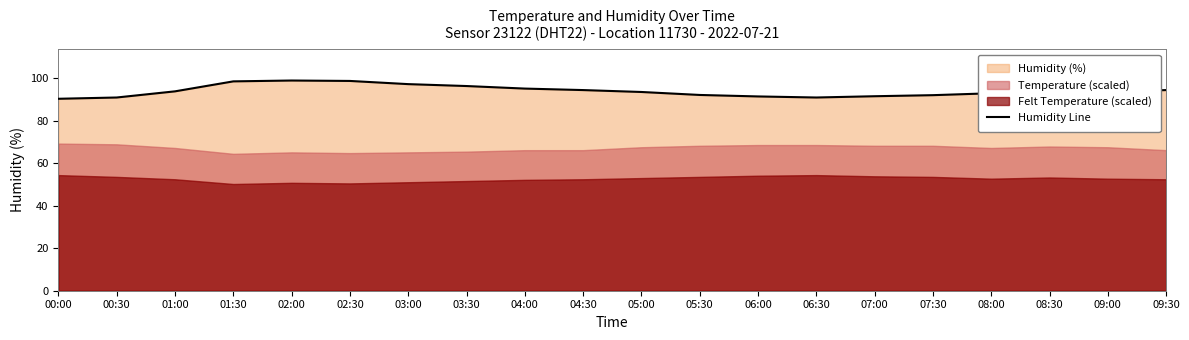

Reading left to right, transcribe all the data shown in this chart.

00:00=90.4	00:30=91.0	01:00=93.9	01:30=98.6	02:00=99.0	02:30=98.8	03:00=97.3	03:30=96.4	04:00=95.2	04:30=94.5	05:00=93.6	05:30=92.2	06:00=91.5	06:30=91.0	07:00=91.6	07:30=92.1	08:00=93.0	08:30=93.4	09:00=93.7	09:30=94.5